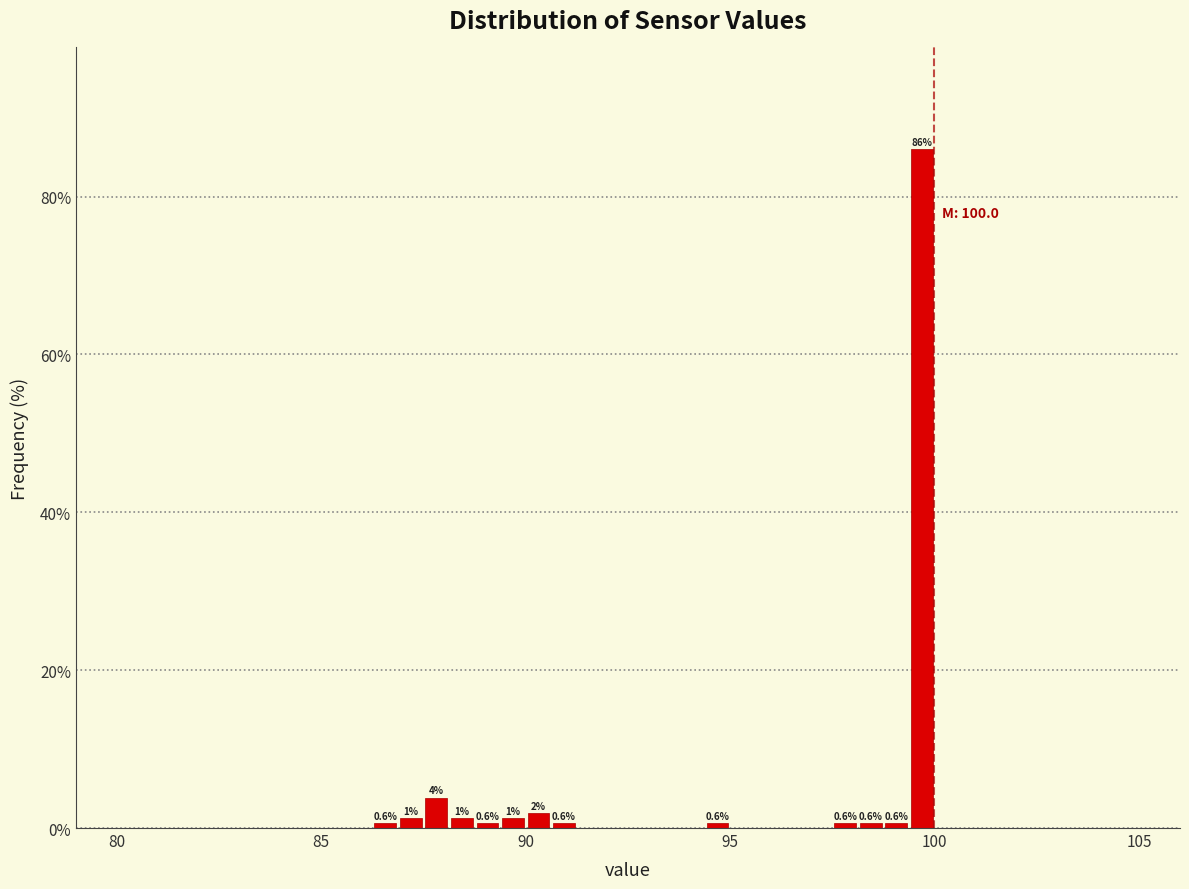

Read against the x-axis, roughly where is the centre of the tallest bar?

99.5